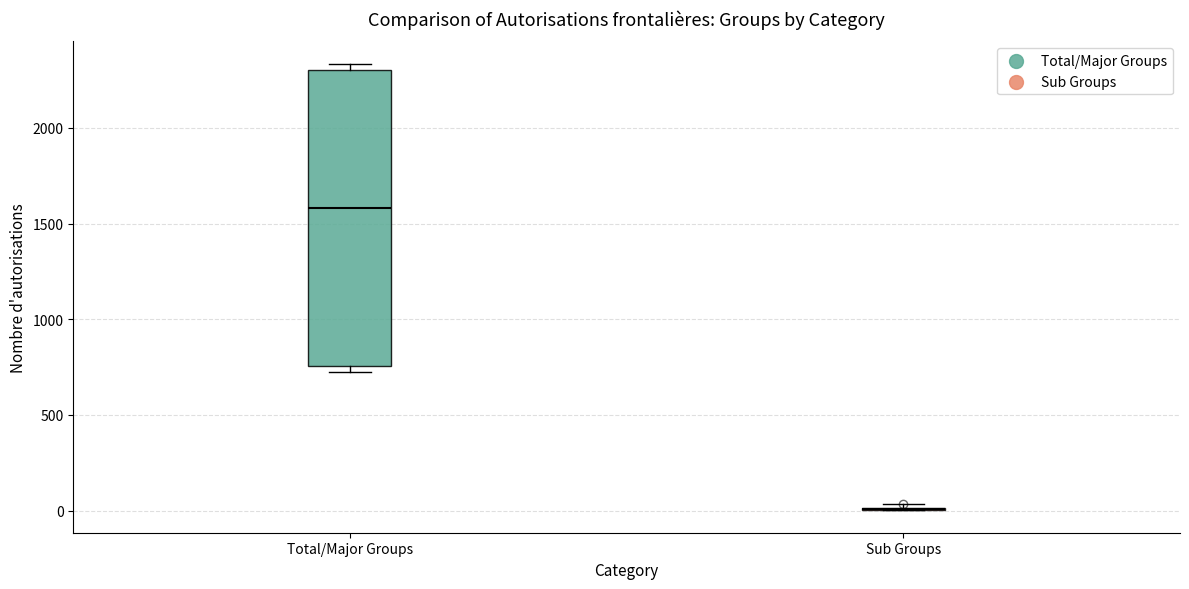

Comparing the boxes themselves (not the whiskers), which one is the tallest?

Total/Major Groups